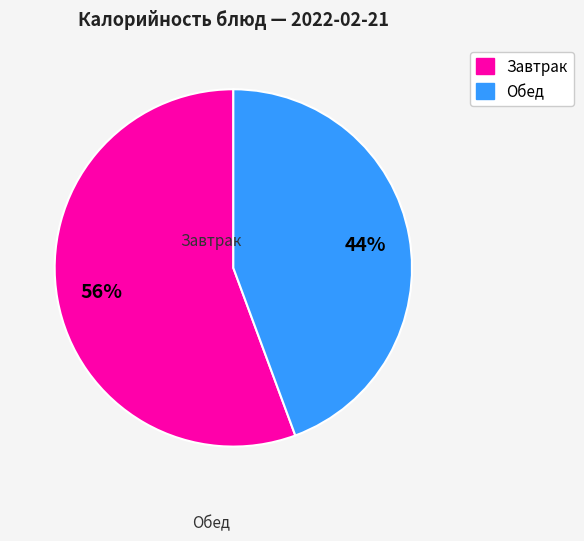

Does any single category account for the majority?

Yes